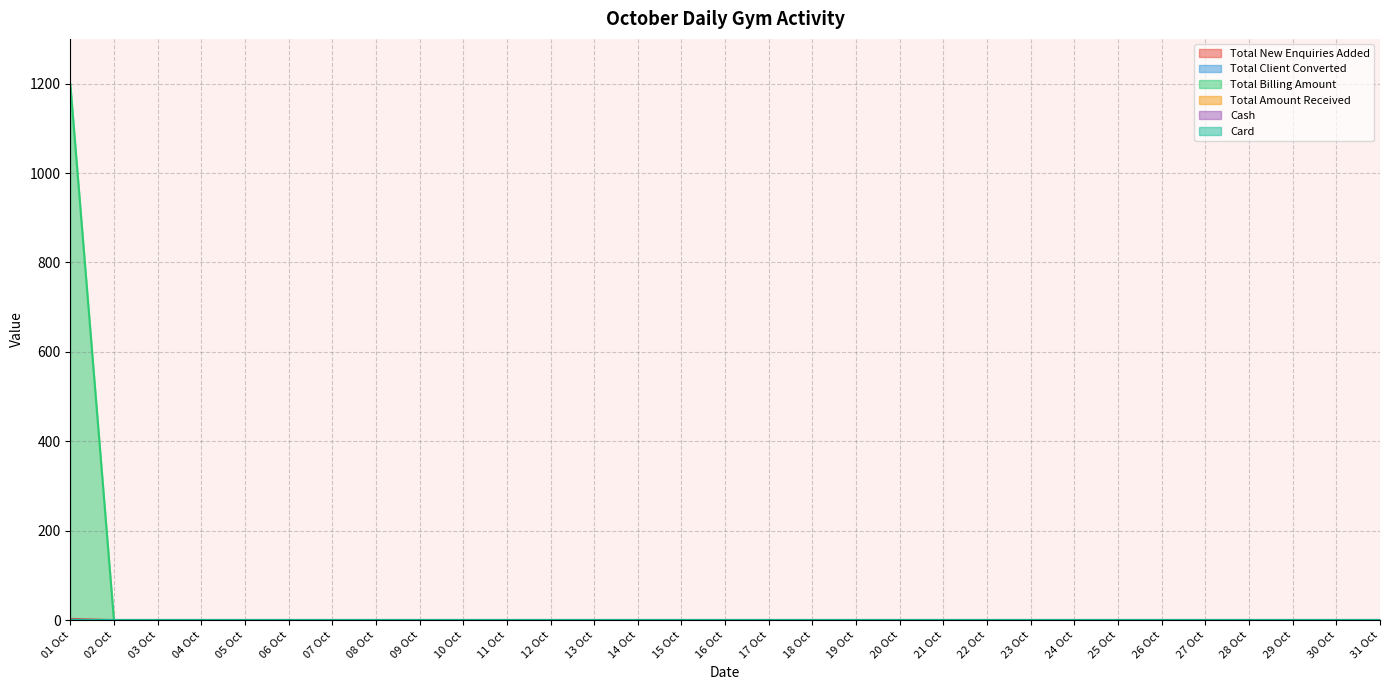

True or false: Total Billing Amount has a value of 395 at 28 Oct.

False